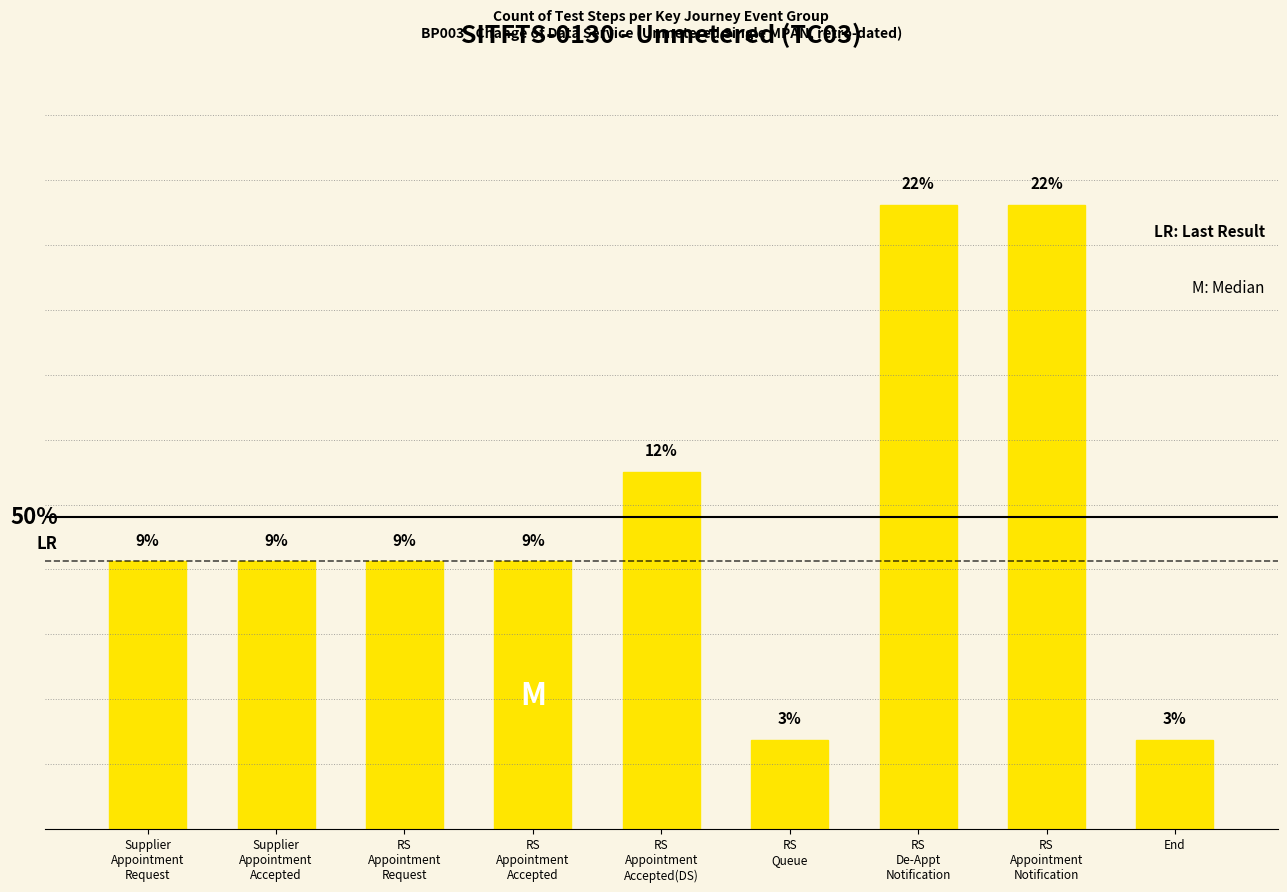

True or false: the data shows 1 at RS
Queue.

True